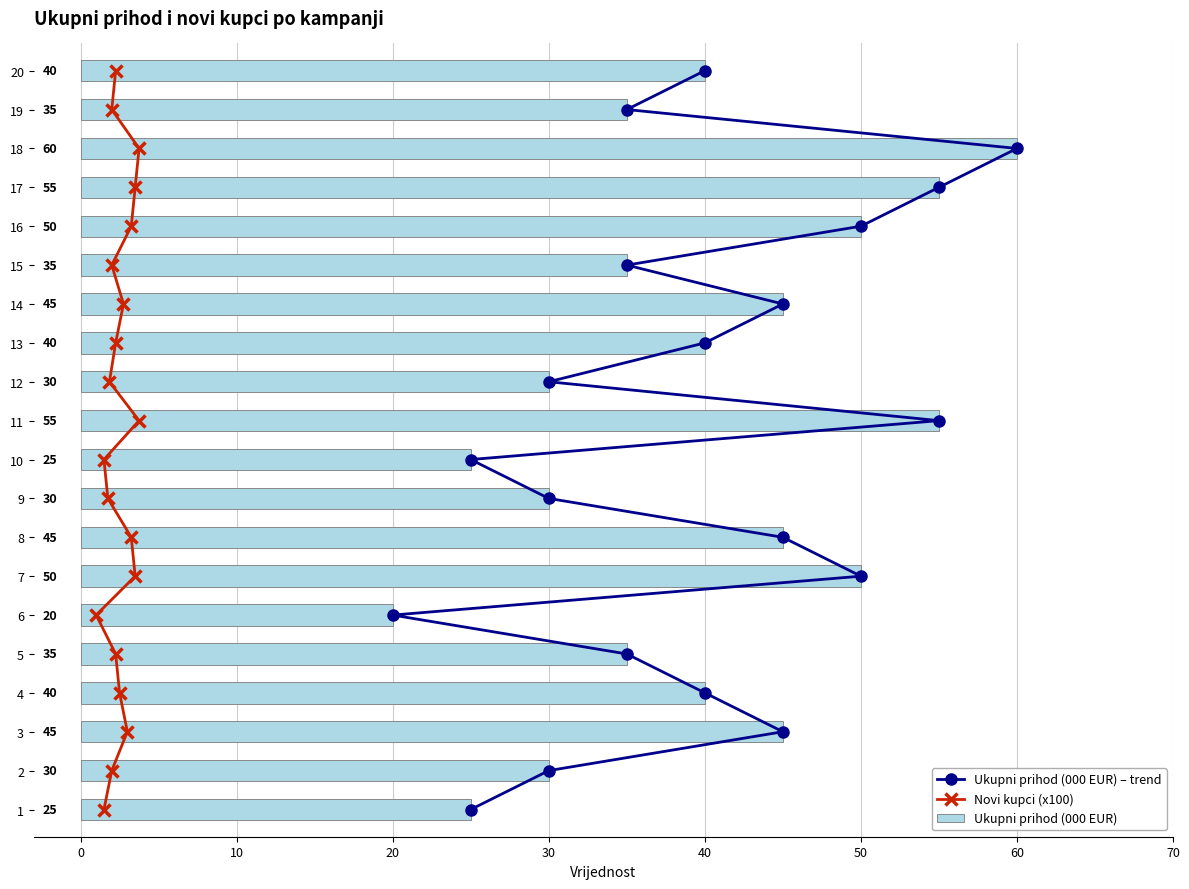

Which category has the highest value in the Ukupni prihod (000 EUR) series?

18